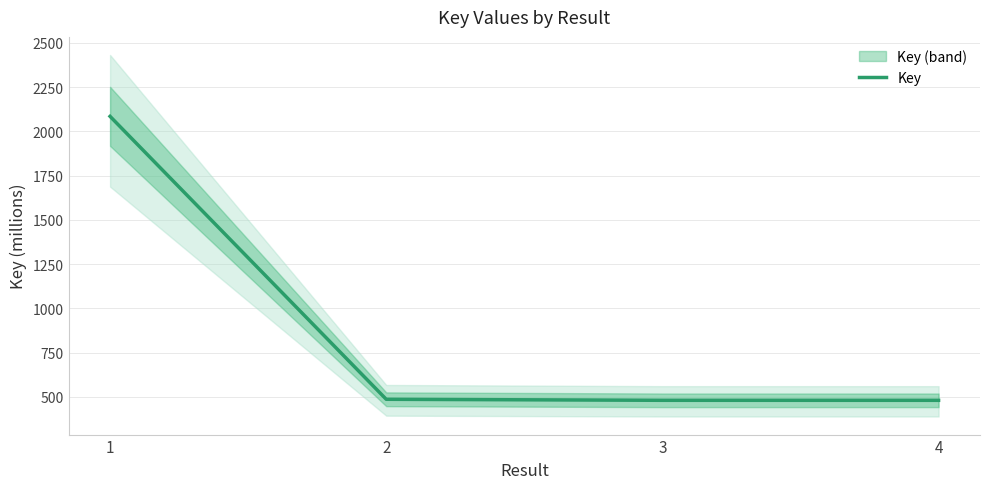

The chart shows a value of 486.2 at 2. True or false?

True